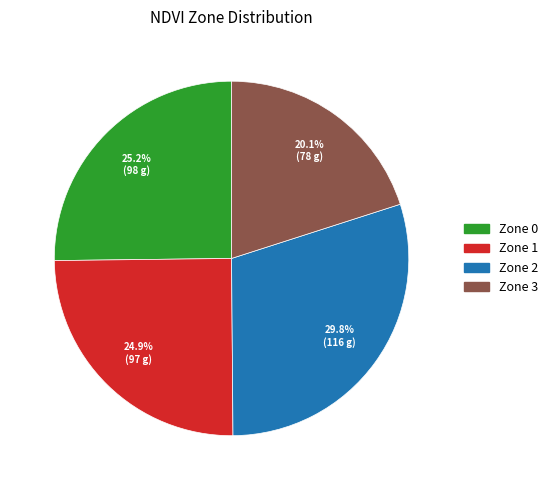

Does Zone 0 account for over 50% of the chart?

No